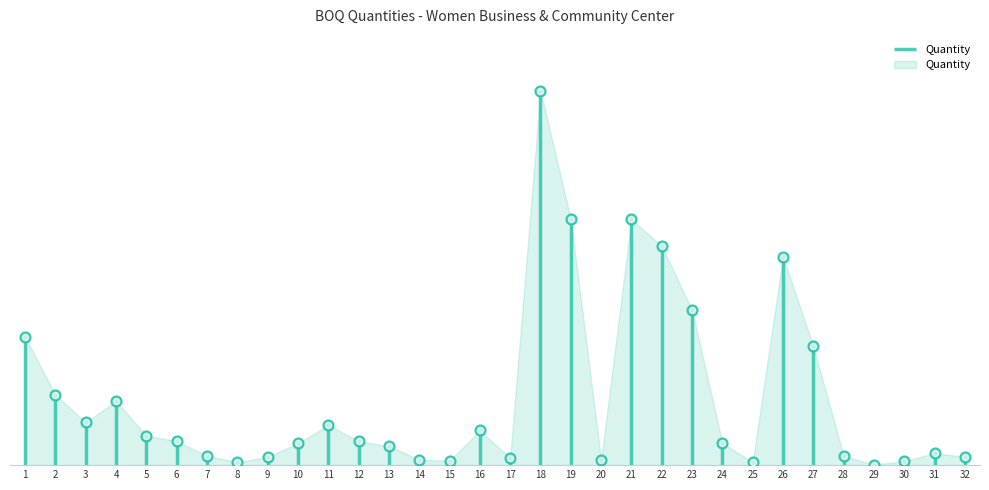

Which has a higher value, 10 or 27?

27